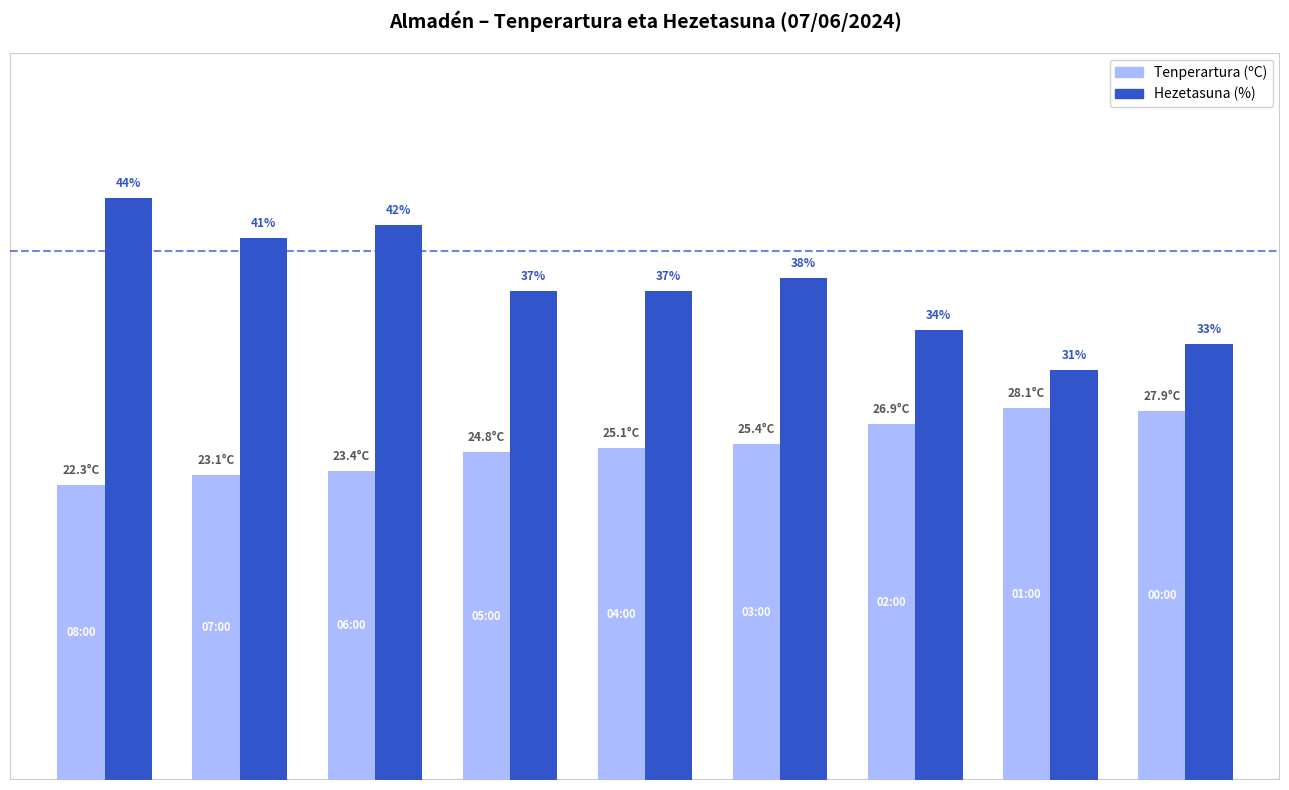

Which series has the largest total across all categories?

Hezetasuna (%)